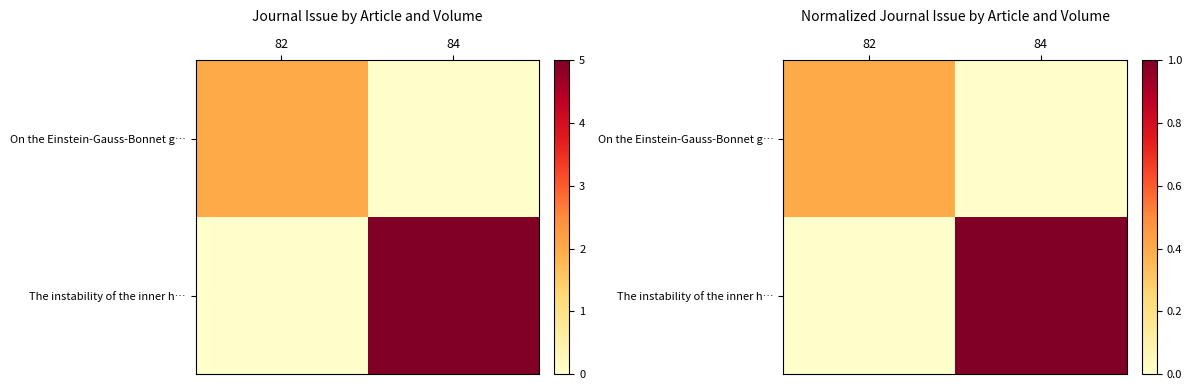

What is the total value across all series at 84?

1.0